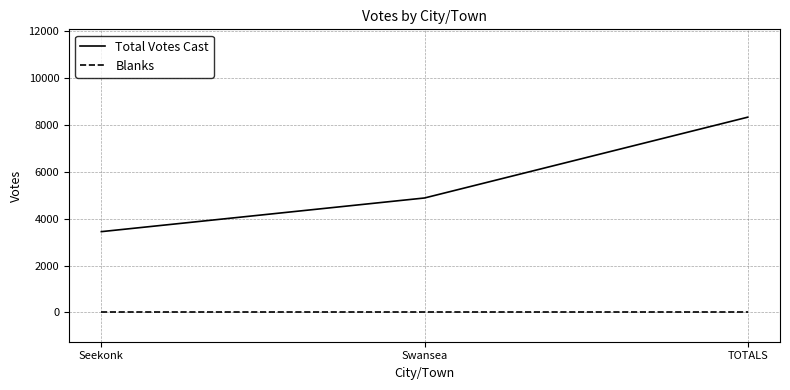

Is this an area chart (filled region under the line)?

No